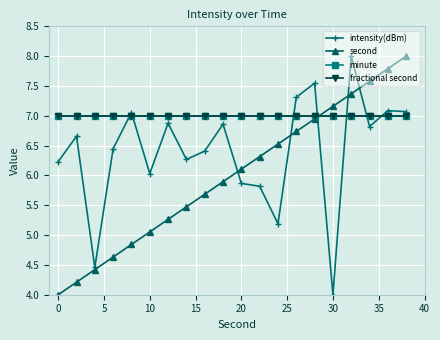

Is this an area chart (filled region under the line)?

No